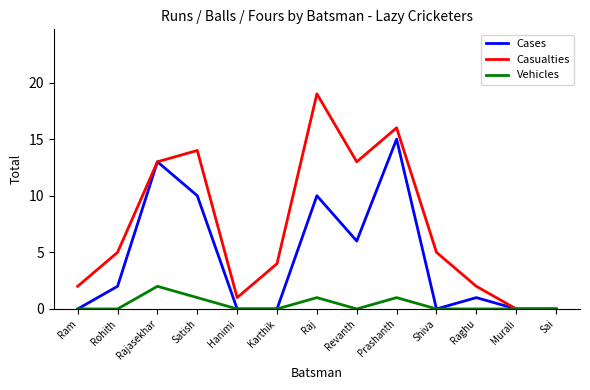

Which series has the widest spread of values?

Casualties